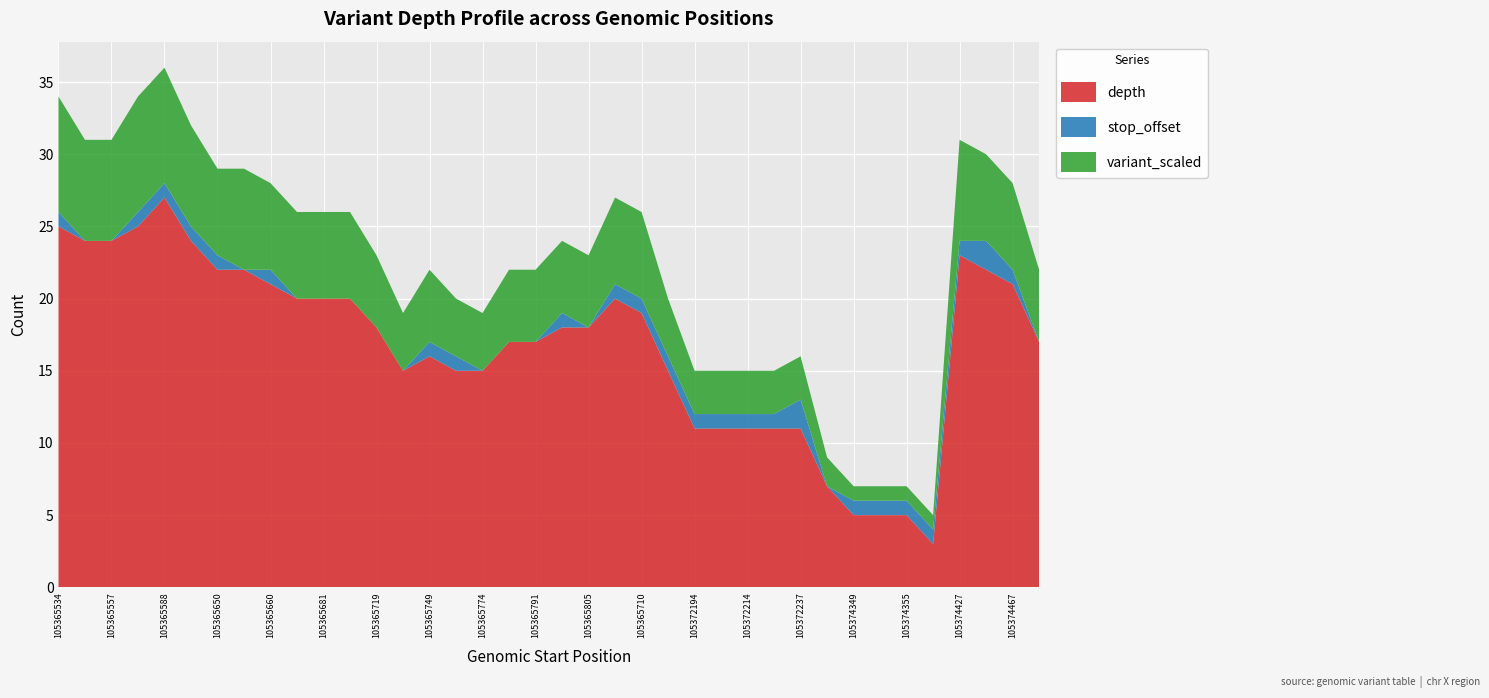

Reading left to right, transcribe all the data shown in this chart.

depth: 105365534=25	105365551=24	105365557=24	105365560=25	105365588=27	105365635=24	105365650=22	105365657=22	105365660=21	105365678=20	105365681=20	105365703=20	105365719=18	105365734=15	105365749=16	105365767=15	105365774=15	105365789=17	105365791=17	105365798=18	105365805=18	105365704=20	105365710=19	105365782=15	105372194=11	105372210=11	105372214=11	105372223=11	105372237=11	105374338=7	105374349=5	105374353=5	105374355=5	105374377=3	105374427=23	105374446=22	105374467=21	105374499=17
stop_offset: 105365534=1	105365551=0	105365557=0	105365560=1	105365588=1	105365635=1	105365650=1	105365657=0	105365660=1	105365678=0	105365681=0	105365703=0	105365719=0	105365734=0	105365749=1	105365767=1	105365774=0	105365789=0	105365791=0	105365798=1	105365805=0	105365704=1	105365710=1	105365782=1	105372194=1	105372210=1	105372214=1	105372223=1	105372237=2	105374338=0	105374349=1	105374353=1	105374355=1	105374377=1	105374427=1	105374446=2	105374467=1	105374499=0
variant_scaled: 105365534=8	105365551=7	105365557=7	105365560=8	105365588=8	105365635=7	105365650=6	105365657=7	105365660=6	105365678=6	105365681=6	105365703=6	105365719=5	105365734=4	105365749=5	105365767=4	105365774=4	105365789=5	105365791=5	105365798=5	105365805=5	105365704=6	105365710=6	105365782=4	105372194=3	105372210=3	105372214=3	105372223=3	105372237=3	105374338=2	105374349=1	105374353=1	105374355=1	105374377=1	105374427=7	105374446=6	105374467=6	105374499=5